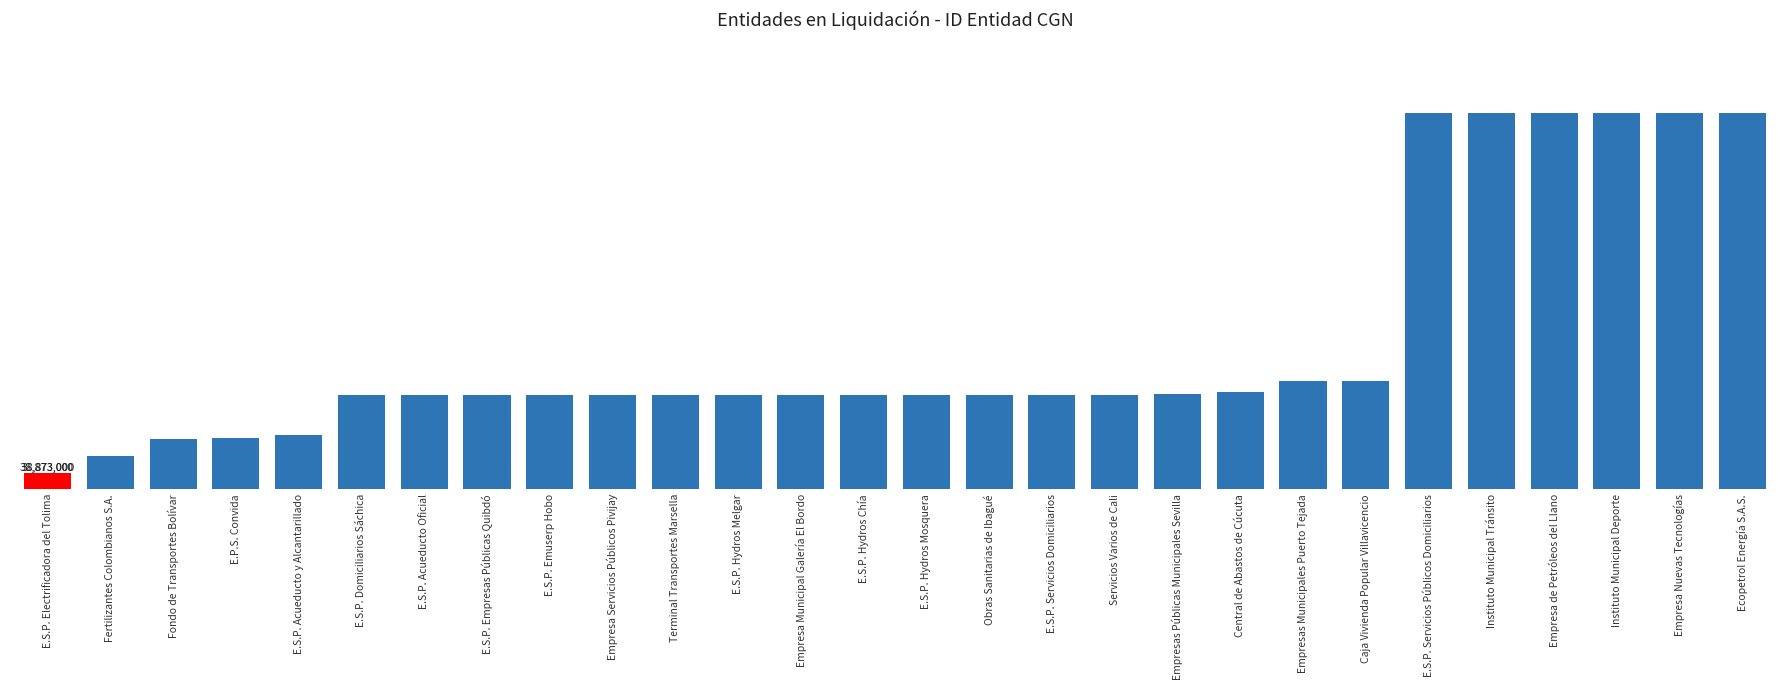

What is the label of the 18th bar from the left?

Servicios Varios de Cali